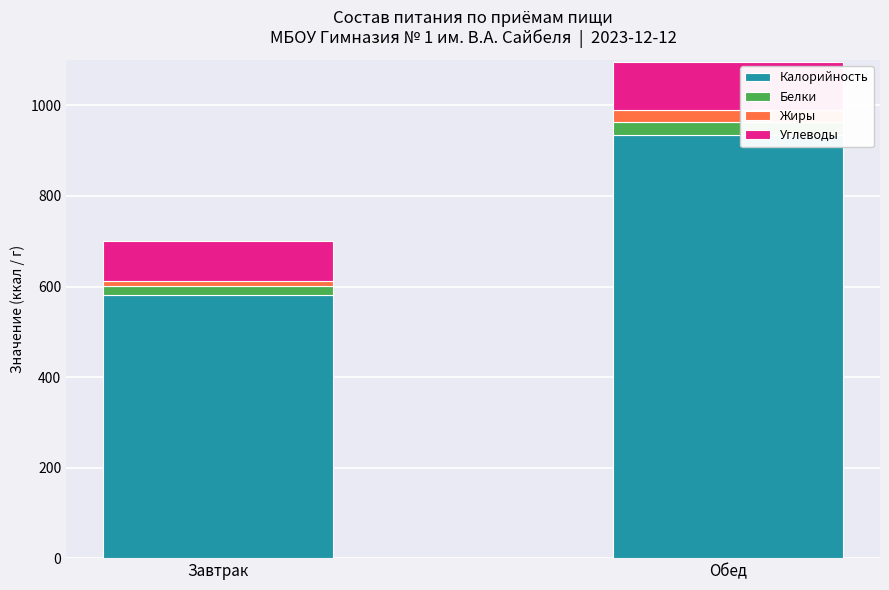

How many series are shown in this chart?

4